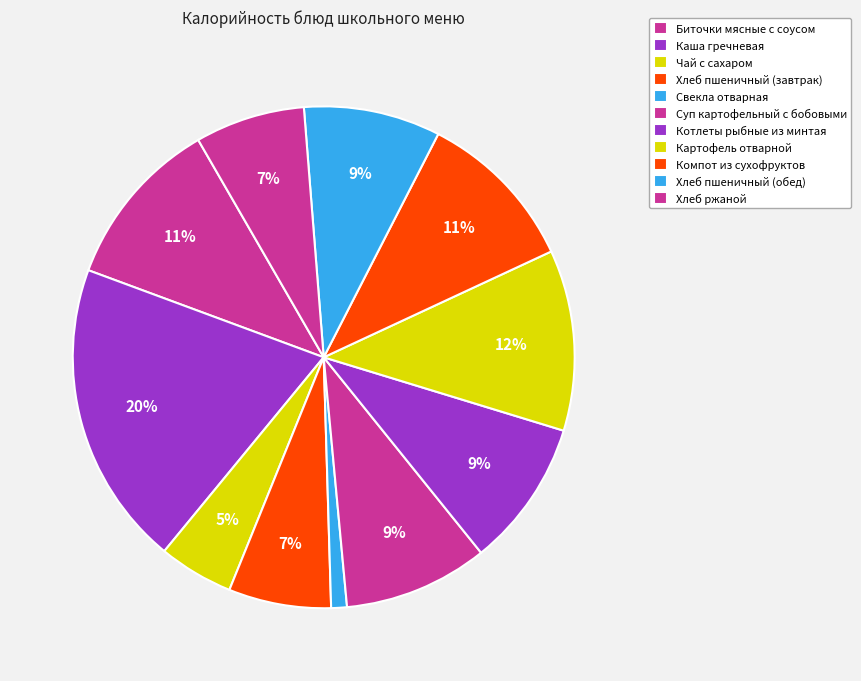

True or false: Хлеб ржаной accounts for 14% of the total.

False